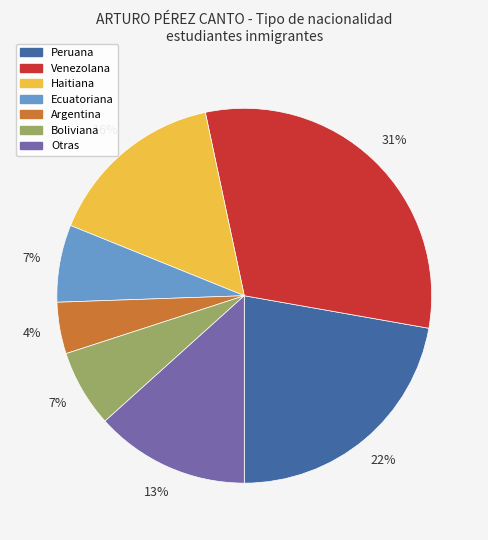

To the nearest percent, what is the difference between the largest and smallest slice percentages?

27%